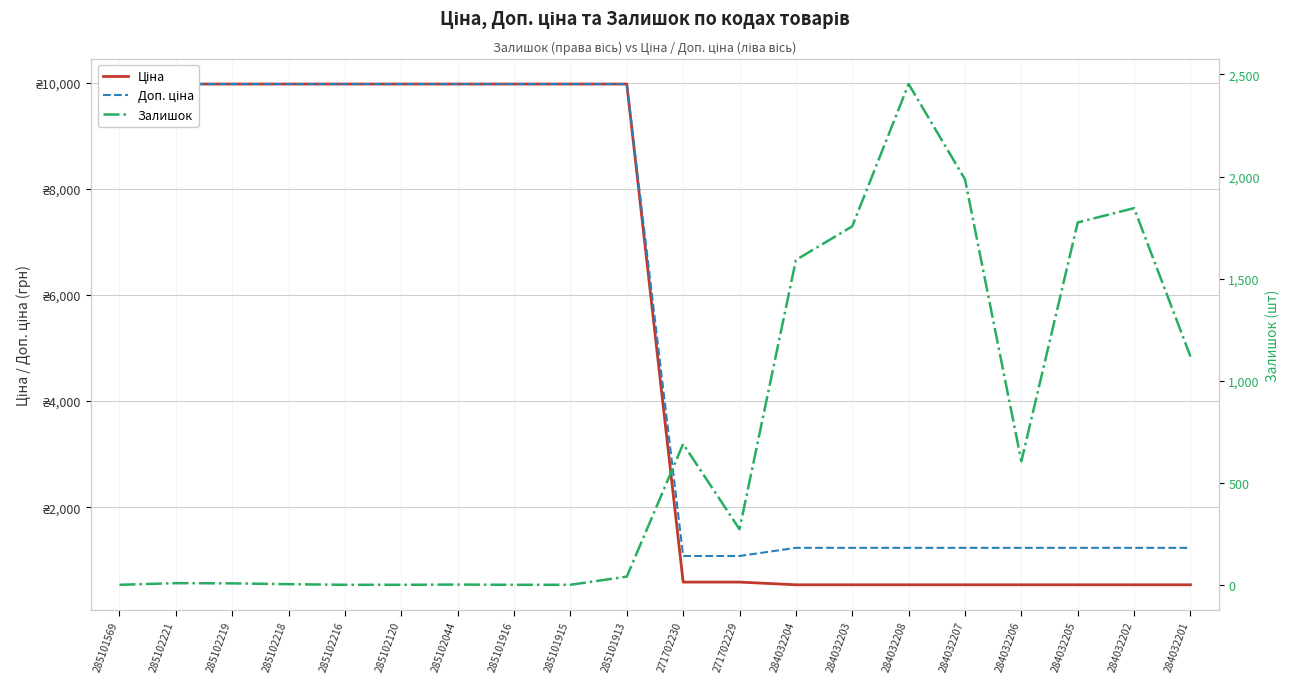

What is the difference between the second highest and second lowest values in the Залишок series?

1986.0